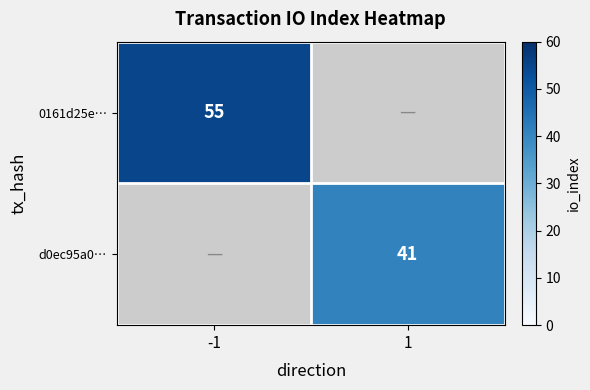

Is the value of 0161d25e… at -1 greater than the value of d0ec95a0… at 1?

Yes